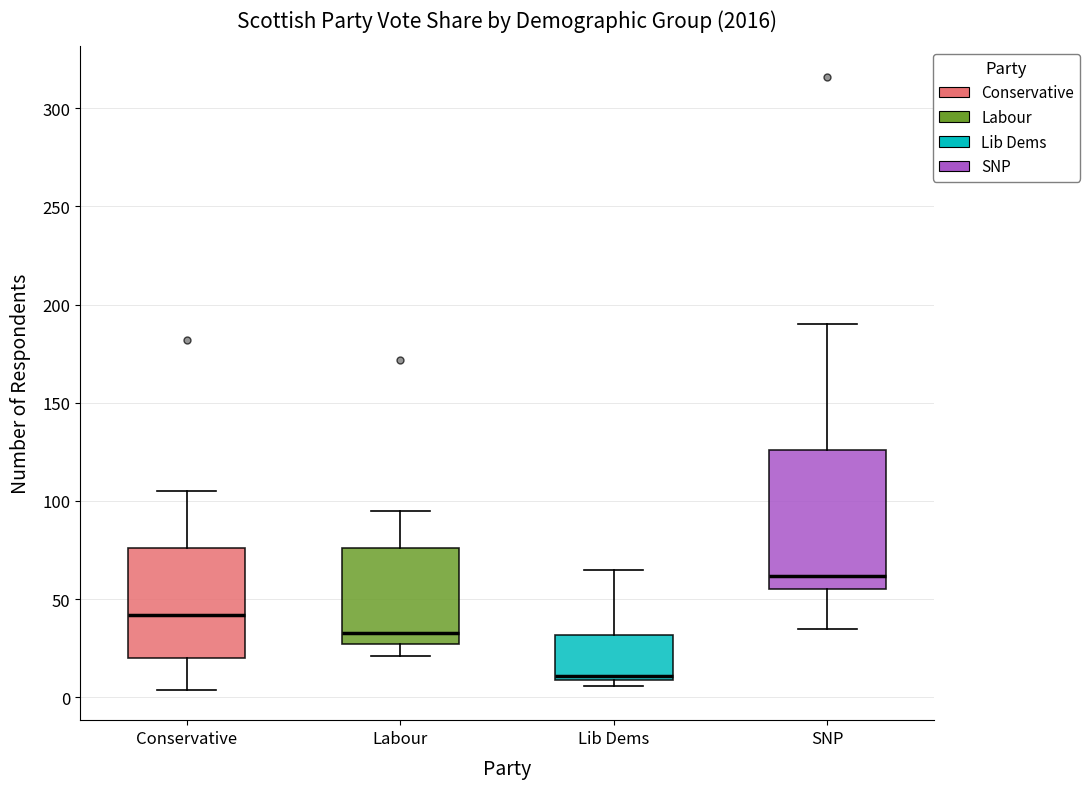

Comparing the boxes themselves (not the whiskers), which one is the tallest?

SNP